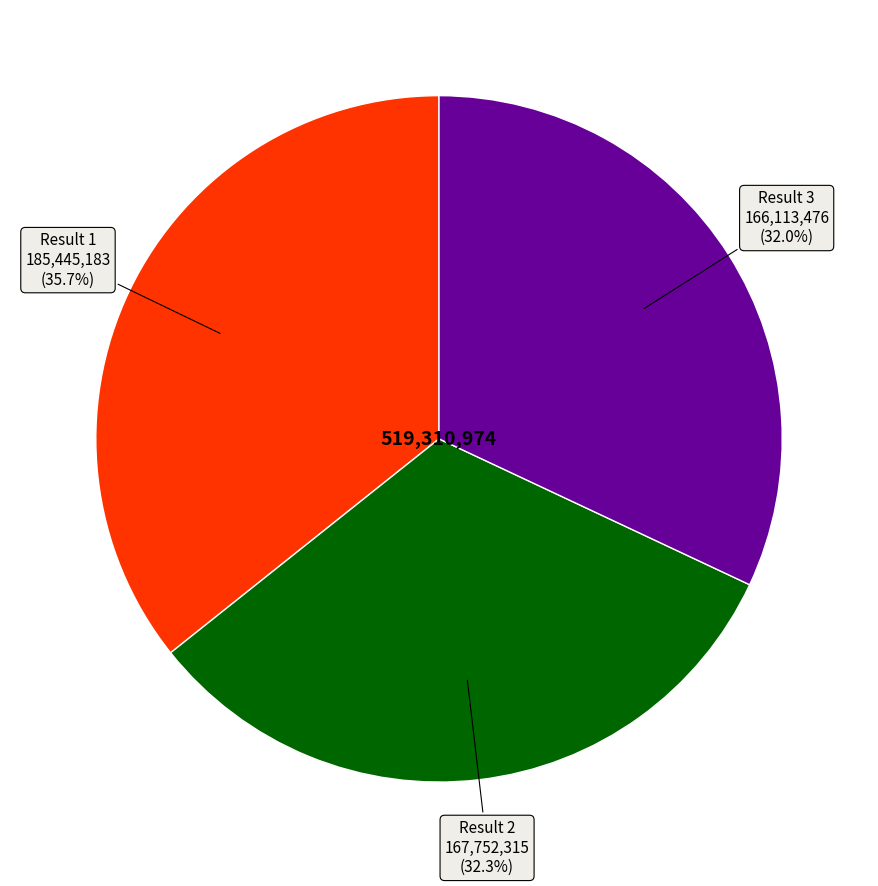

Is there a majority slice in this chart?

No